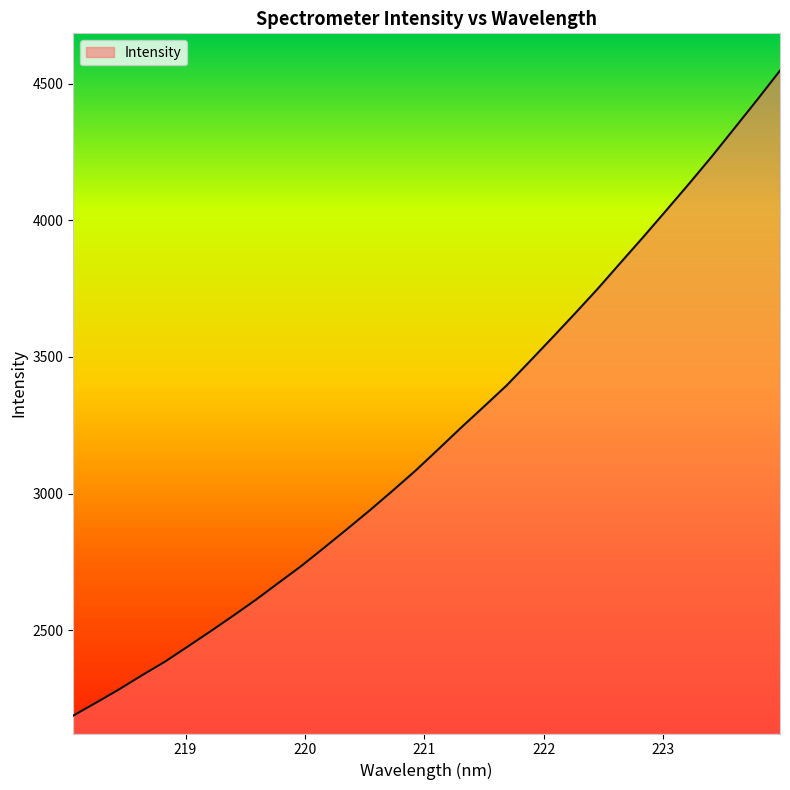

What is the greatest value displayed?

4548.1